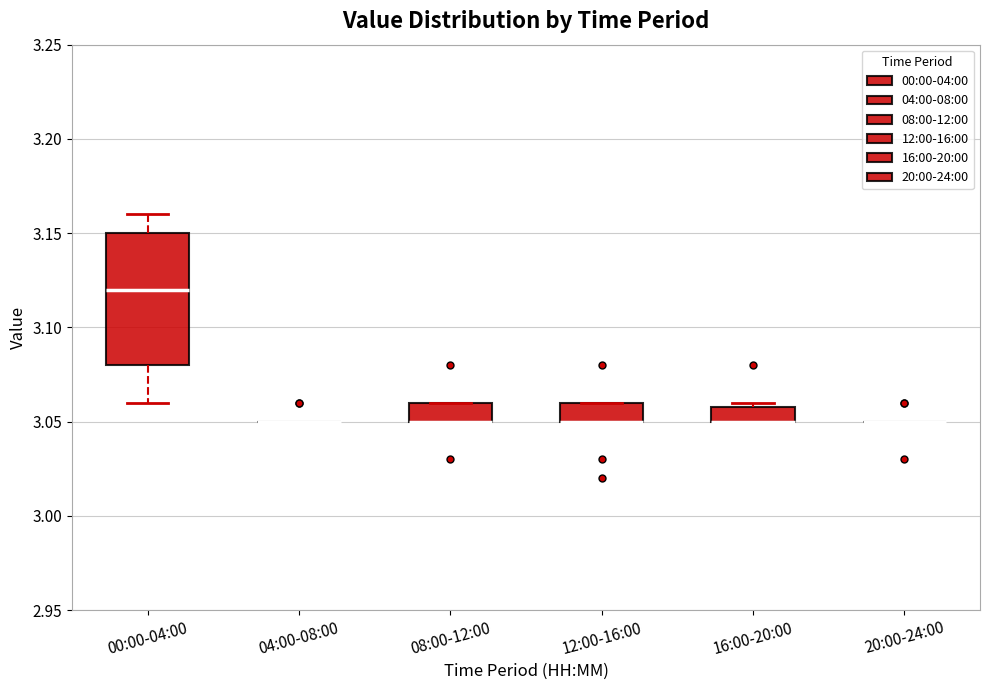

Reading left to right, transcribe this box plot: for each box, give where its median line is, the range the box spans, and where its two whiskers end, as read against the y-axis. The values are not printed on the chart, so give them approximately, as read against the axis.

00:00-04:00: median 3.12, box 3.08 to 3.15, whiskers 3.06 to 3.16
04:00-08:00: box collapsed to a line at 3.05, whiskers 3.05 to 3.05
08:00-12:00: median 3.05 (drawn on the box's lower edge), box 3.05 to 3.06, whiskers 3.05 to 3.06
12:00-16:00: median 3.05 (drawn on the box's lower edge), box 3.05 to 3.06, whiskers 3.05 to 3.06
16:00-20:00: median 3.05 (drawn on the box's lower edge), box 3.05 to 3.06, whiskers 3.05 to 3.06 (just above the box's upper edge)
20:00-24:00: box collapsed to a line at 3.05, whiskers 3.05 to 3.05